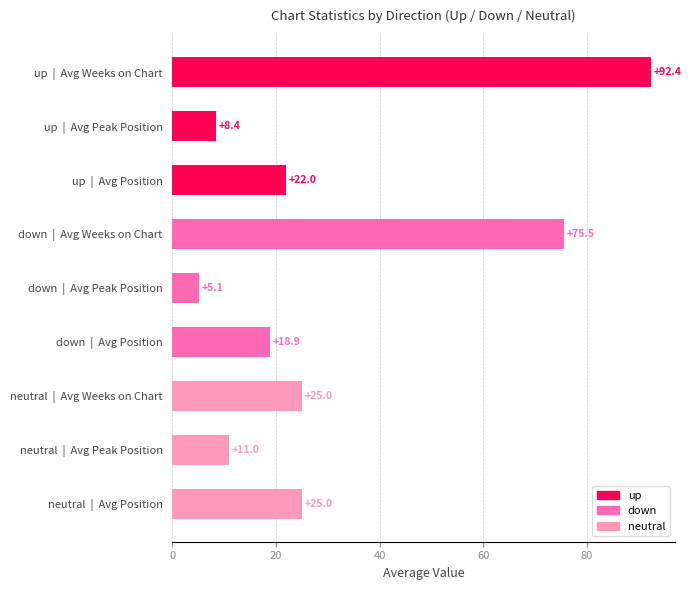

At which category does the chart reach its minimum across all series?

down  |  Avg Peak Position